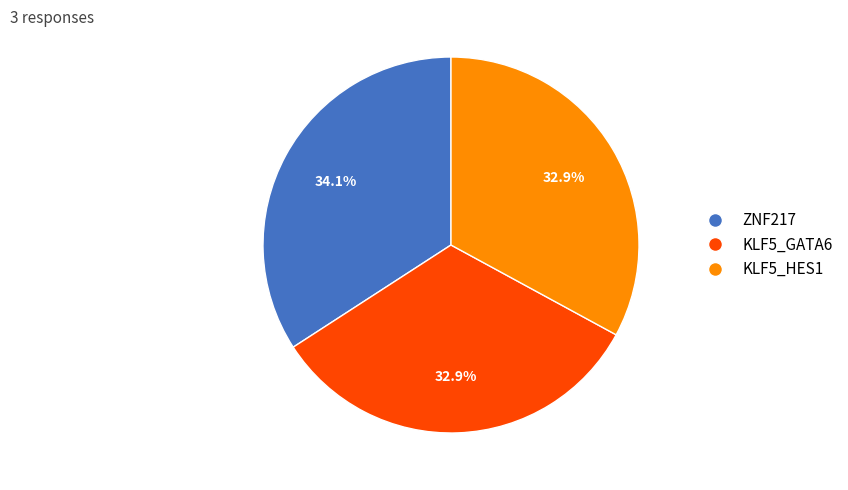

Which slice is the largest?

ZNF217